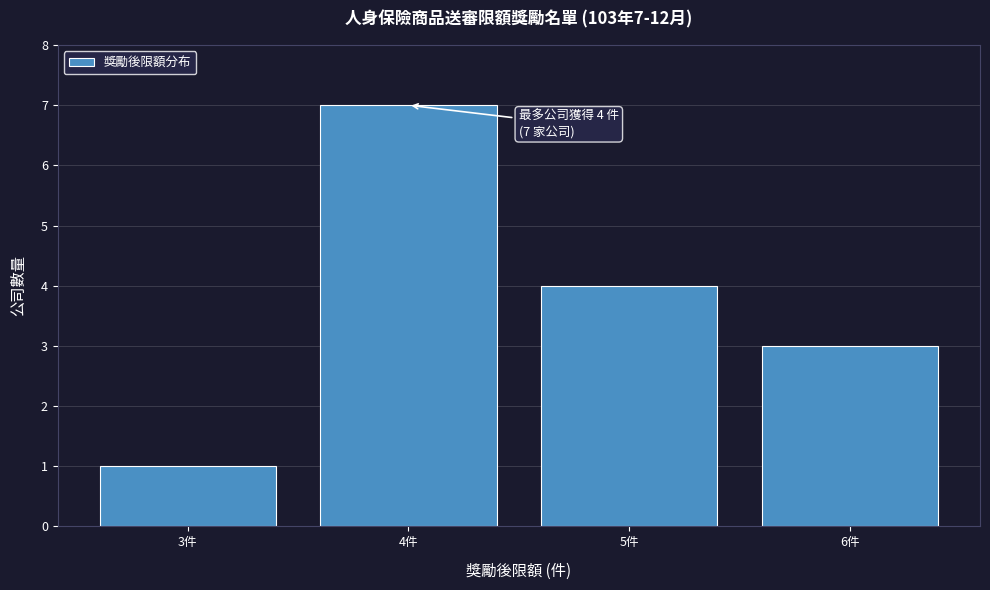

Which range on the x-axis has the tallest bar?

3.5 to 4.5